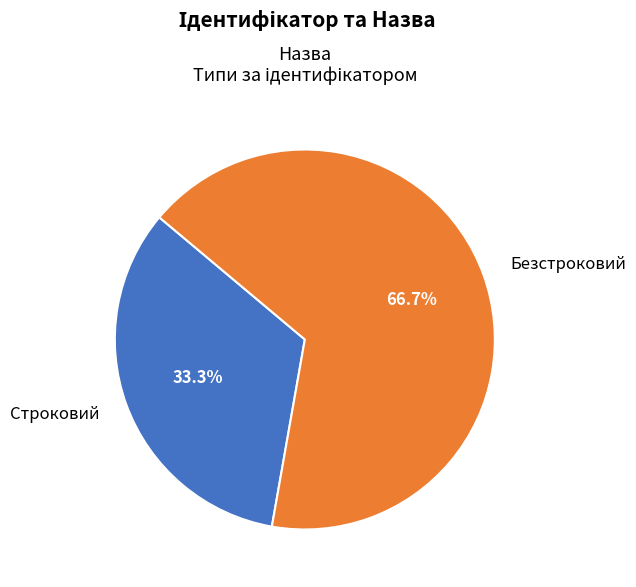

What percentage is the Строковий slice, to the nearest percent?

33%